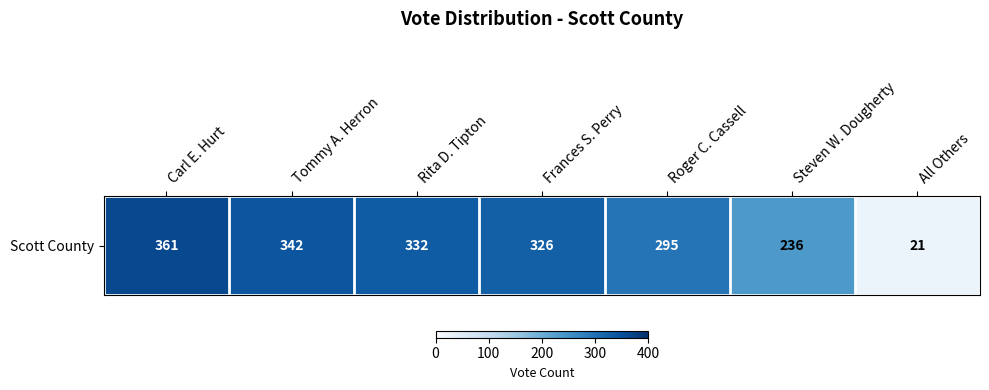

How many data points are less than 326?

3